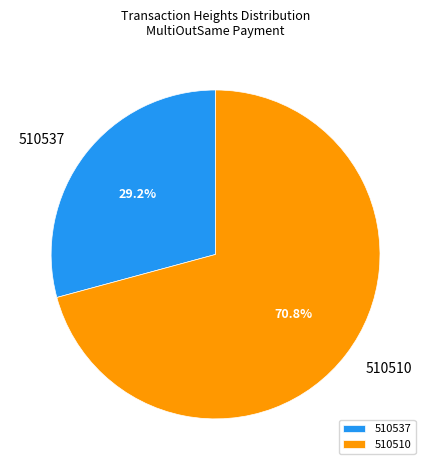

Rank the categories by value from highest to lowest.

510510, 510537